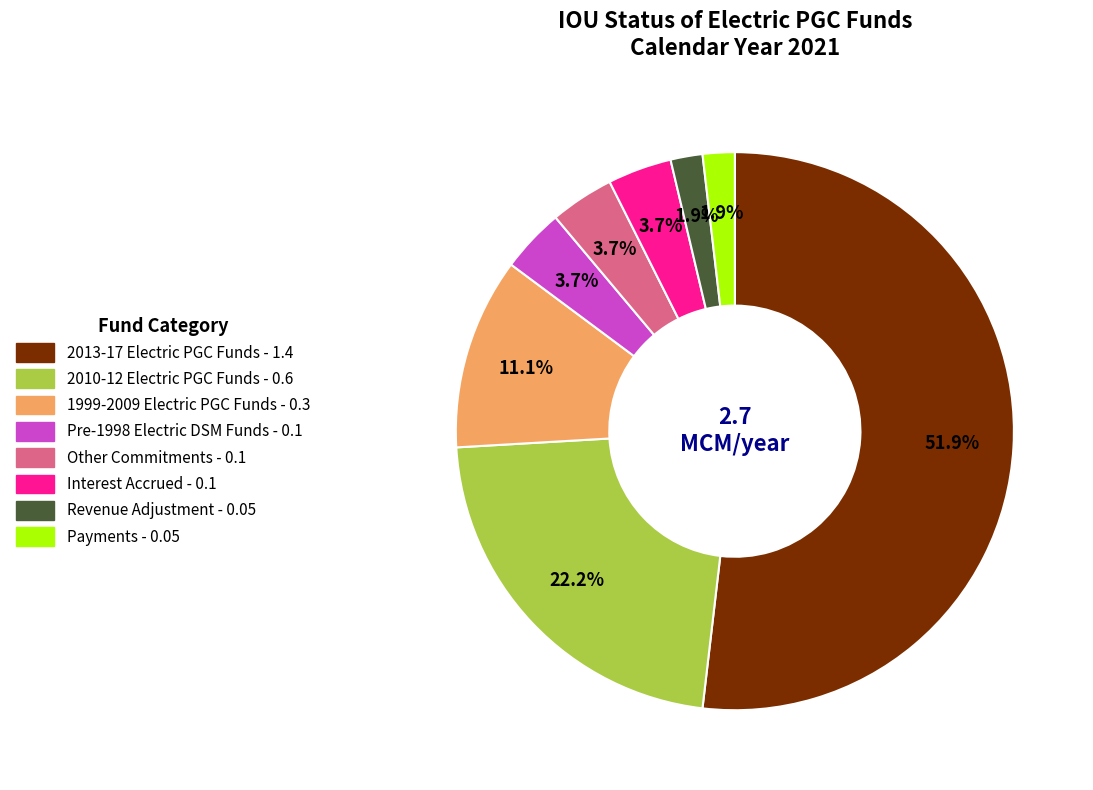

To the nearest percent, what percentage of the pie is 1999-2009 Electric PGC Funds?

11%